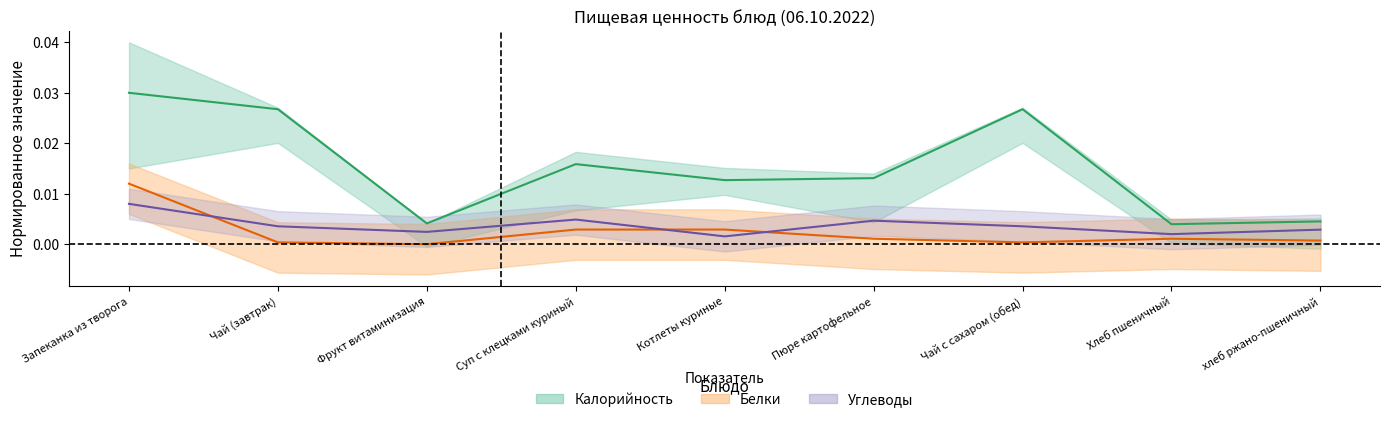

Between Запеканка из творога and хлеб ржано-пшеничный, which is larger?

Запеканка из творога